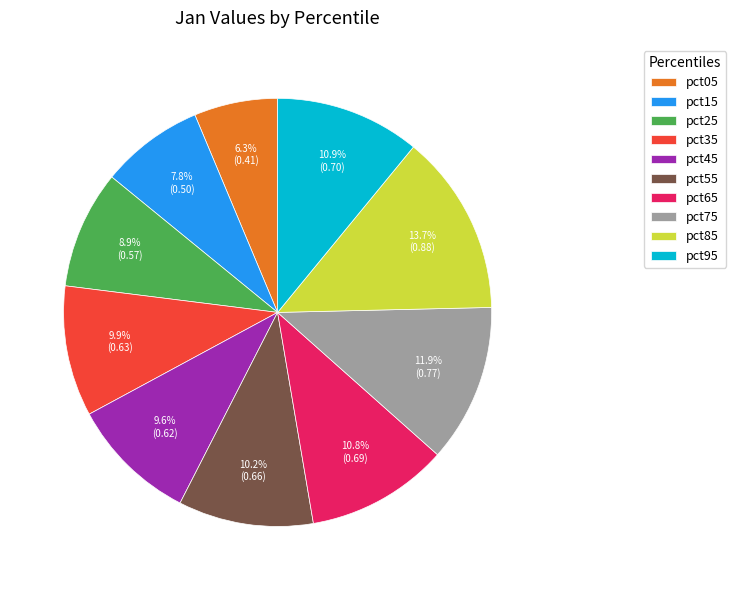

Is pct95 the majority of the pie?

No